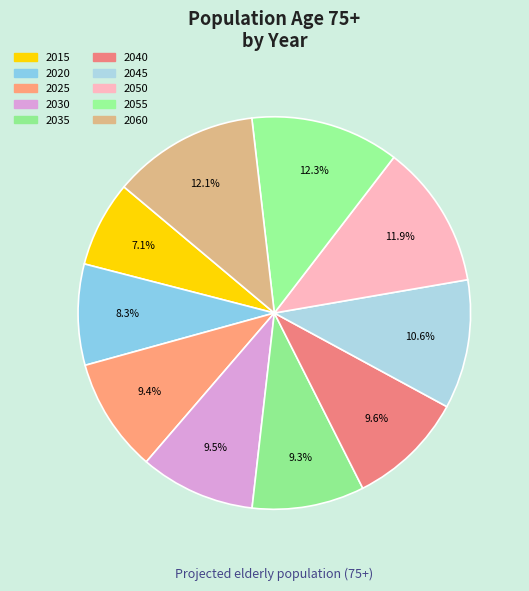

To the nearest percent, what is the difference between the 2055 and 2045 slice percentages?

2%